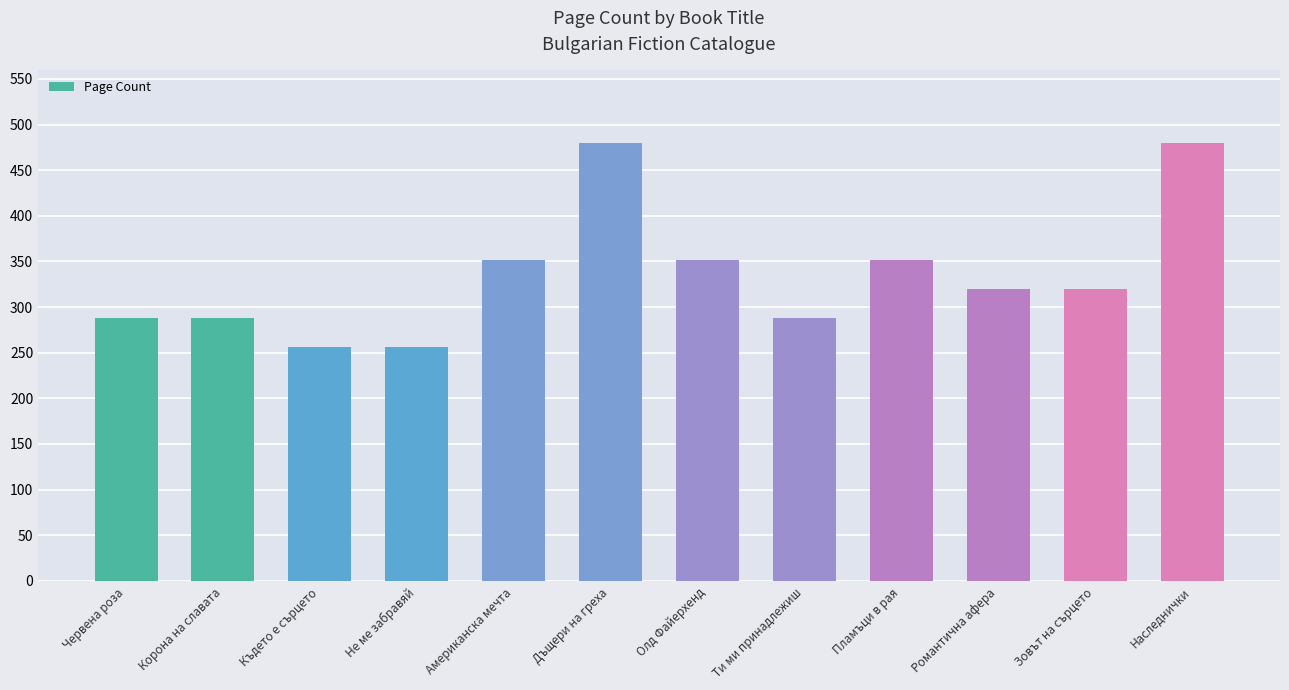

How many bars are there in total?

12